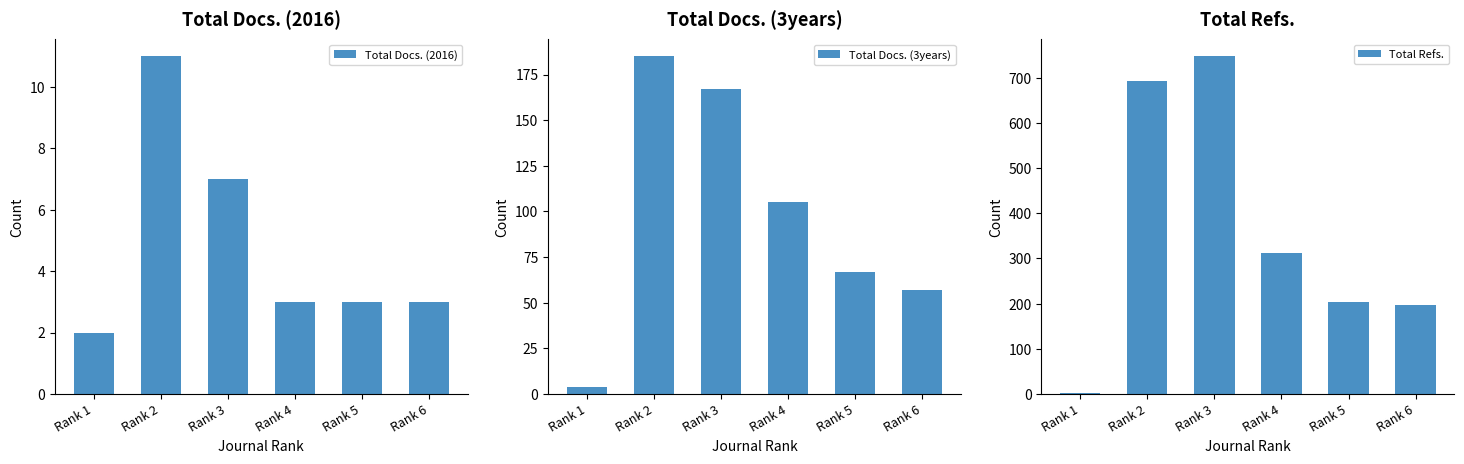

Reading left to right, what are all the values shown in this chart?

Total Docs. (2016): Rank 1=2	Rank 2=11	Rank 3=7	Rank 4=3	Rank 5=3	Rank 6=3
Total Docs. (3years): Rank 1=4	Rank 2=185	Rank 3=167	Rank 4=105	Rank 5=67	Rank 6=57
Total Refs.: Rank 1=2	Rank 2=694	Rank 3=748	Rank 4=312	Rank 5=203	Rank 6=197